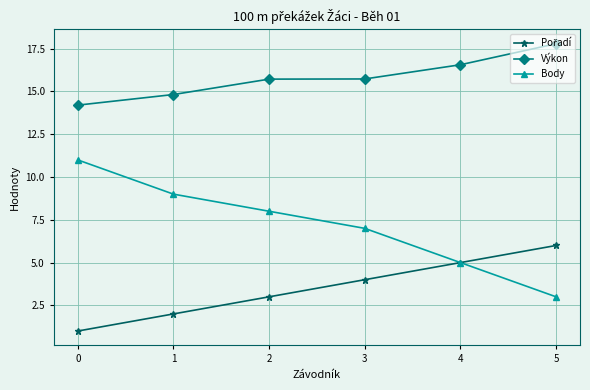

What is the value of the Výkon point at the 3rd from the left?

15.7